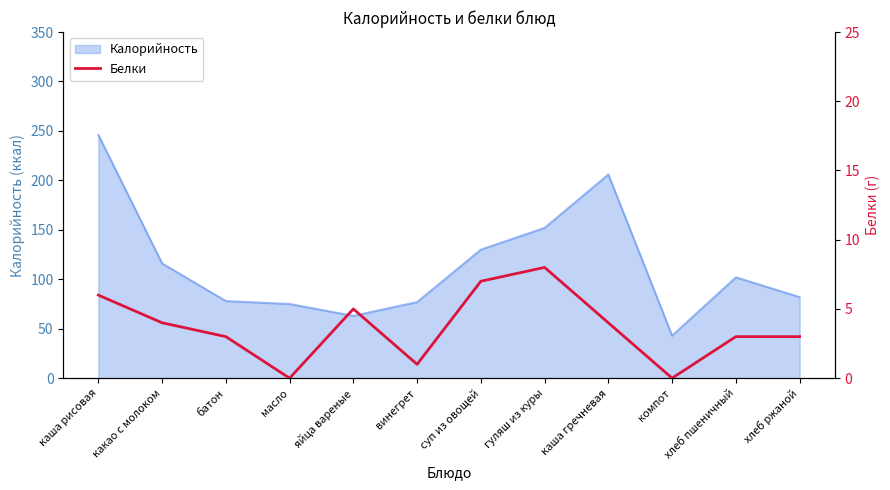

The value at яйца вареные is 5. True or false?

True